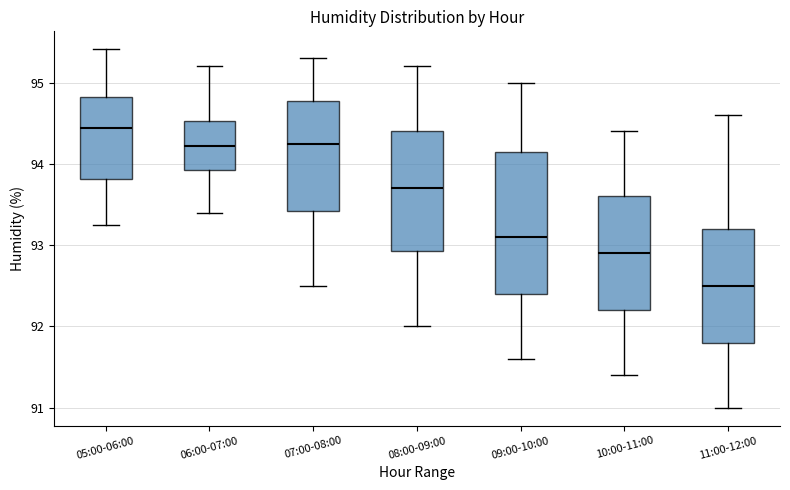

Comparing the boxes themselves (not the whiskers), which one is the tallest?

09:00-10:00